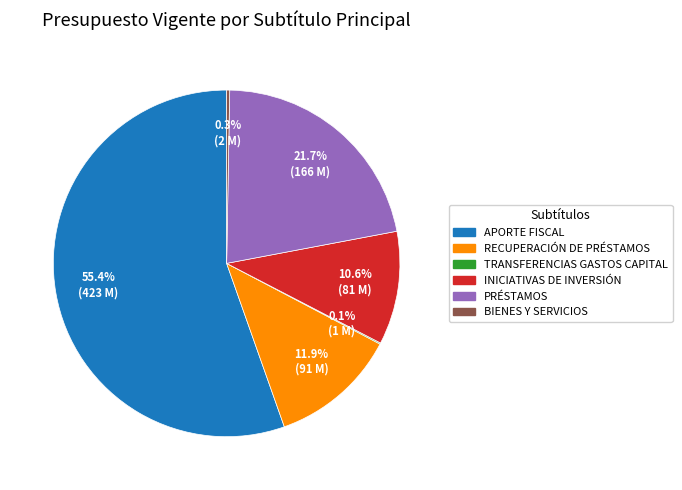

What is the ratio of the value at RECUPERACIÓN DE PRÉSTAMOS to the value at PRÉSTAMOS?

0.5